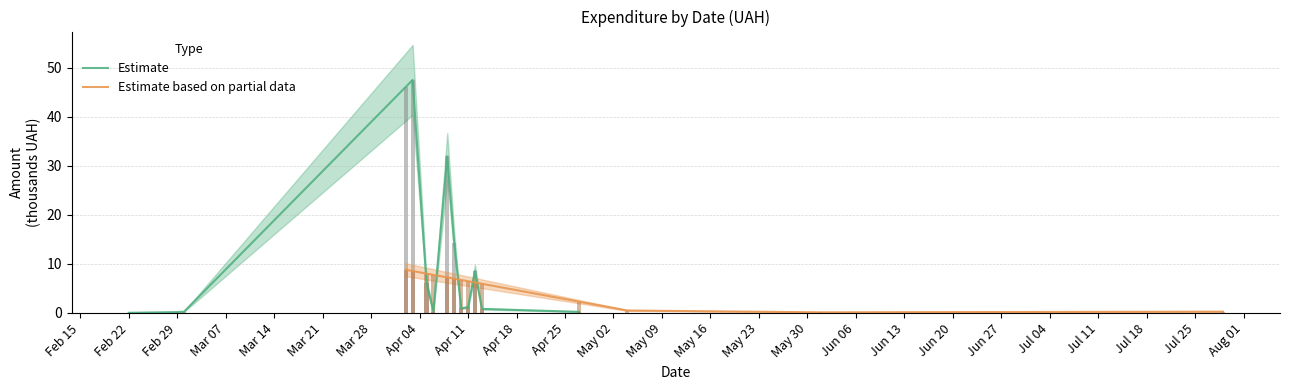

What is the label of the 14th bar from the left?

May 16